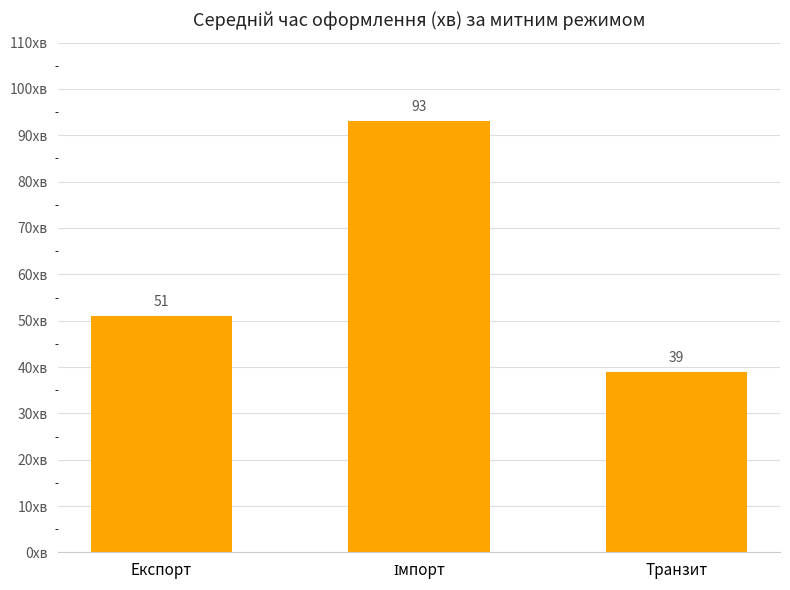

How many bars are there in total?

3